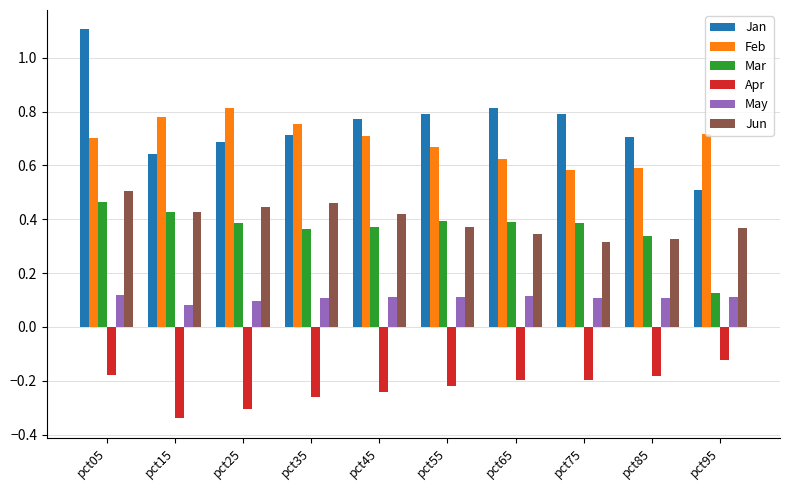

Is it true that May equals 0.1 at pct15?

True